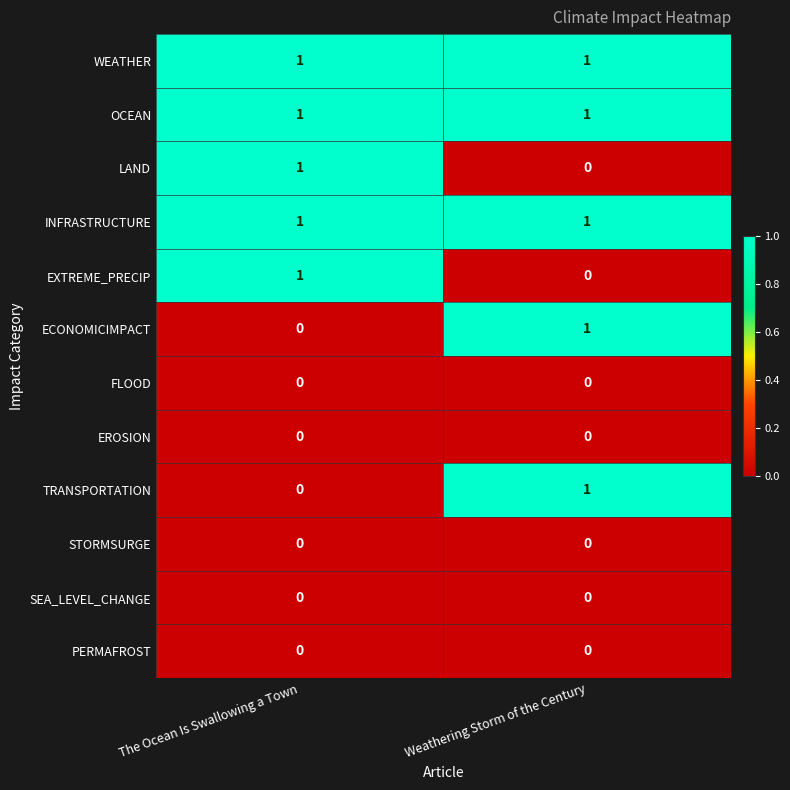

Reading left to right, transcribe all the data shown in this chart.

WEATHER: 1	1
OCEAN: 1	1
LAND: 1	0
INFRASTRUCTURE: 1	1
EXTREME_PRECIP: 1	0
ECONOMICIMPACT: 0	1
FLOOD: 0	0
EROSION: 0	0
TRANSPORTATION: 0	1
STORMSURGE: 0	0
SEA_LEVEL_CHANGE: 0	0
PERMAFROST: 0	0